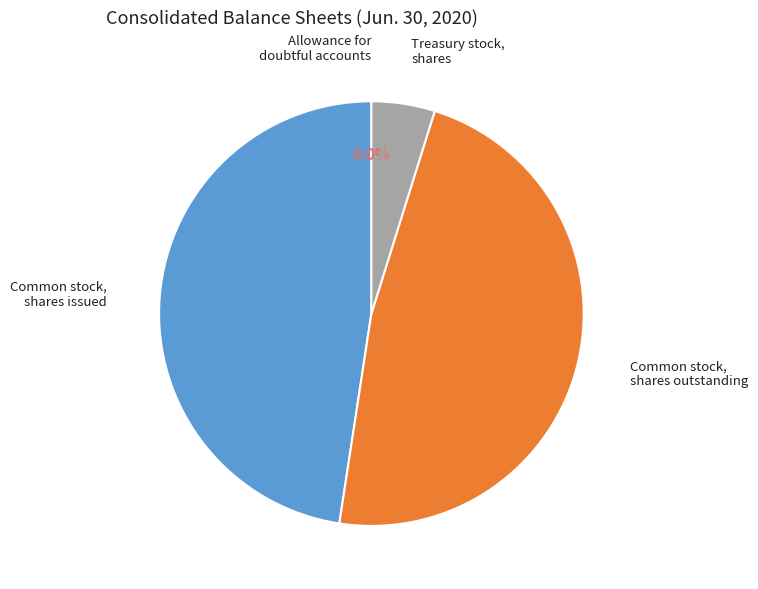

What percentage do Common stock, shares issued and Treasury stock, shares together represent?

52.4%